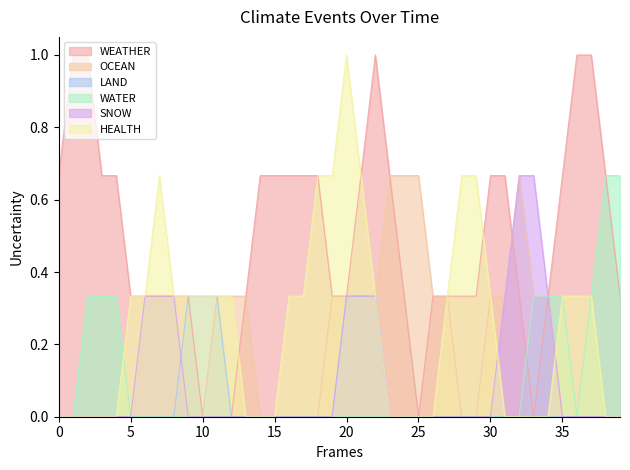

The HEALTH series shows 0.6 at 20. True or false?

False